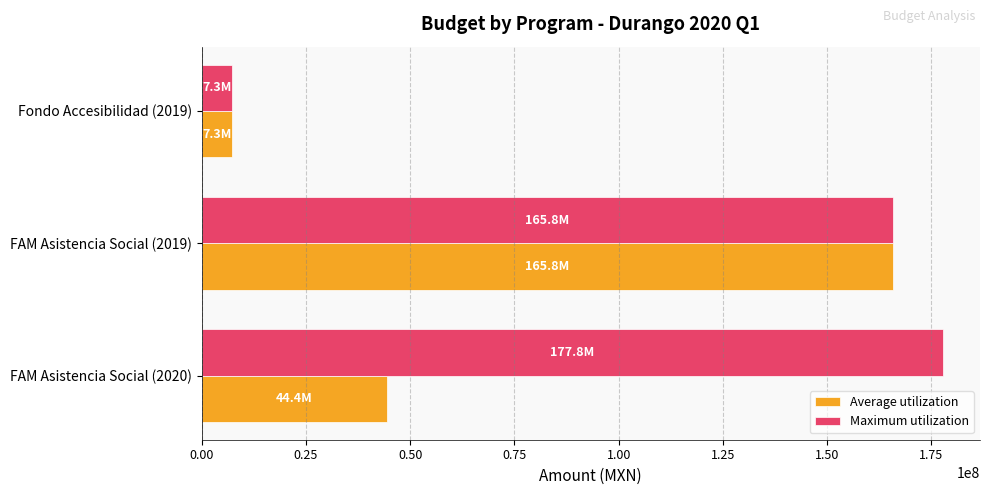

Rank the categories by Average utilization value from lowest to highest.

Fondo Accesibilidad (2019), FAM Asistencia Social (2020), FAM Asistencia Social (2019)